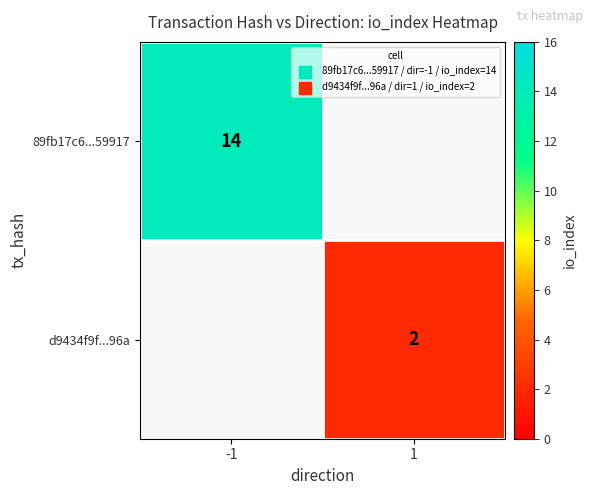

Is the value of 89fb17c6...59917 at -1 greater than the value of d9434f9f...96a at 1?

Yes